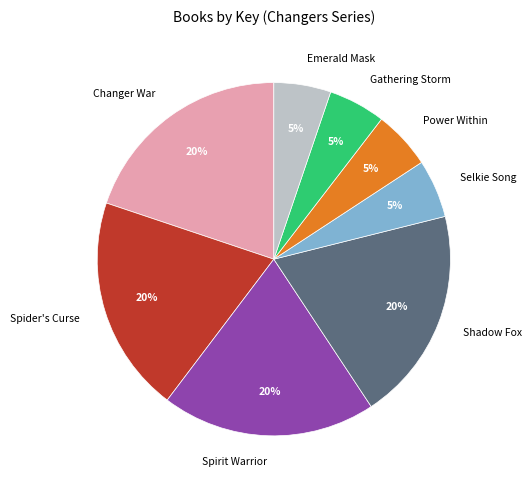

To the nearest percent, what is the average slice percentage?

12%